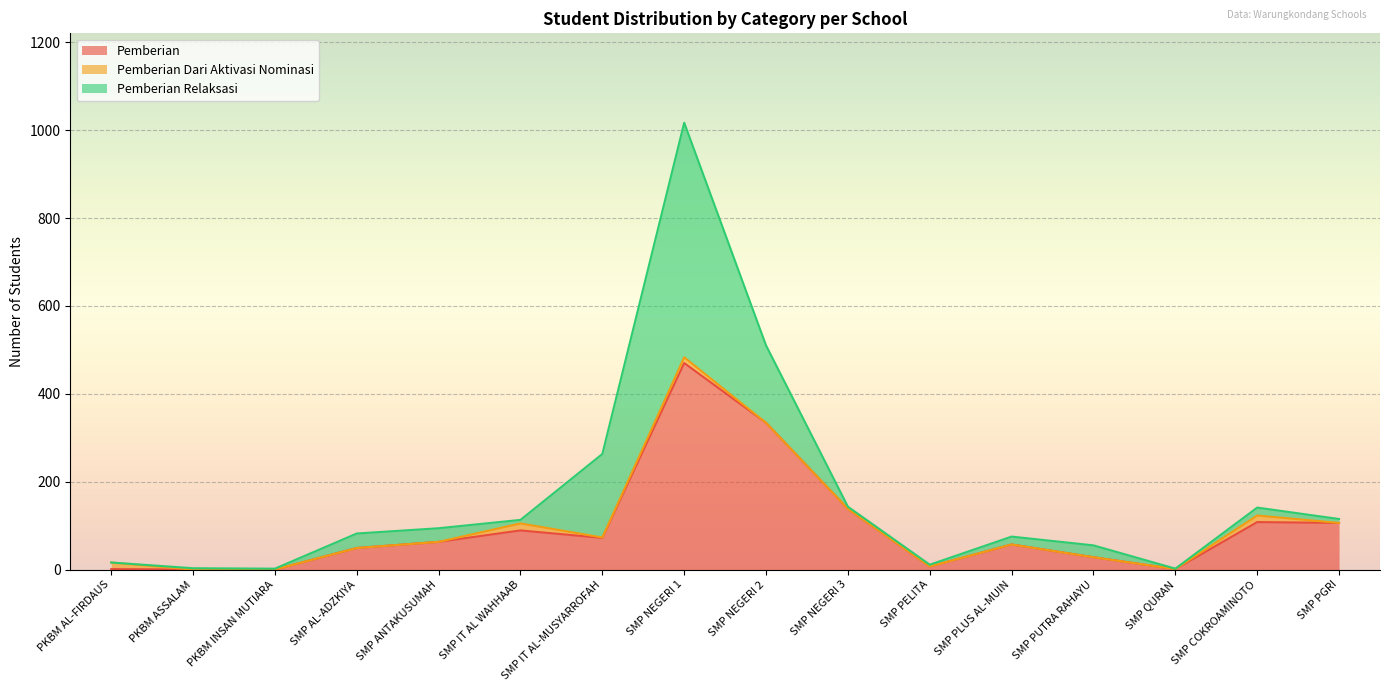

True or false: Pemberian has a value of 106 at SMP PGRI.

True